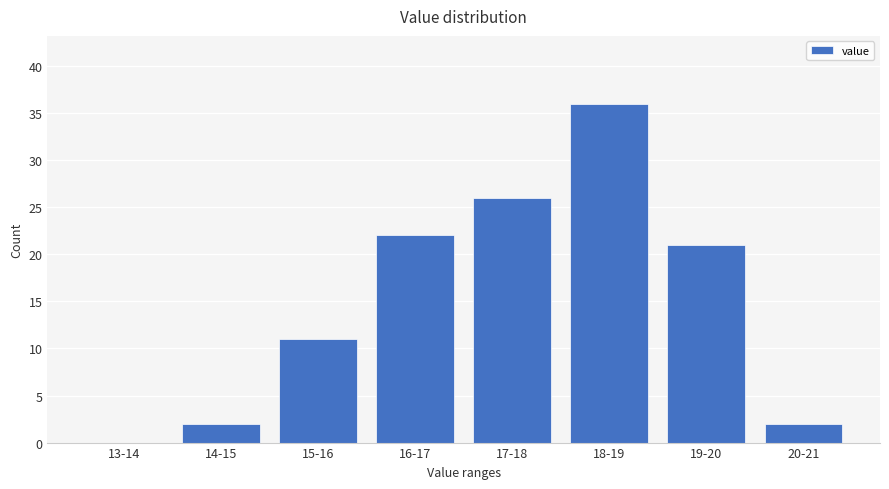

Reading right to left, what are all the values shown in this chart?

20-21=2	19-20=21	18-19=36	17-18=26	16-17=22	15-16=11	14-15=2	13-14=0